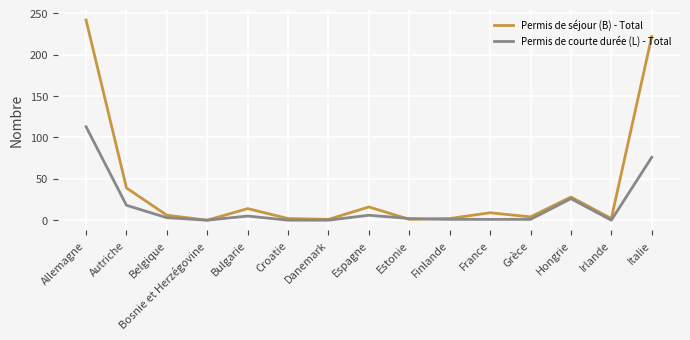

Where is Permis de séjour (B) - Total nearest to the value 121?

Autriche